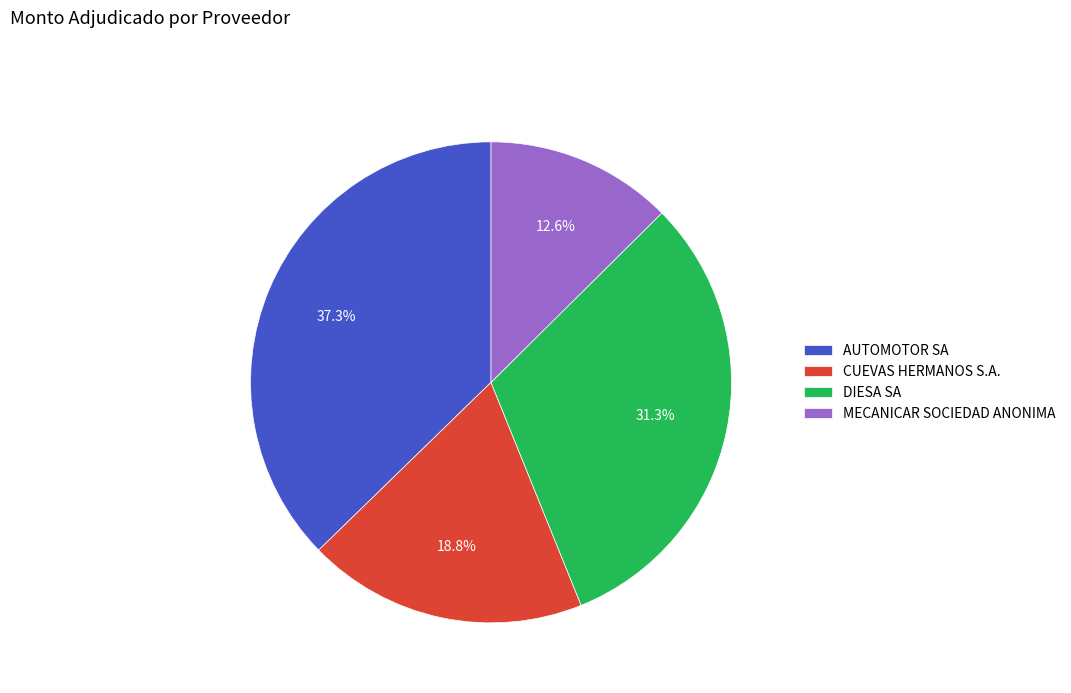

How many segments does this pie chart have?

4